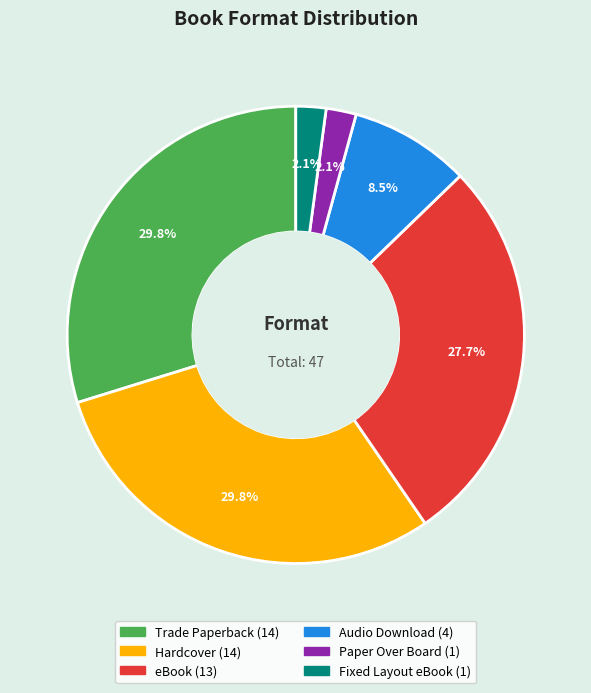

Is Audio Download the majority of the pie?

No